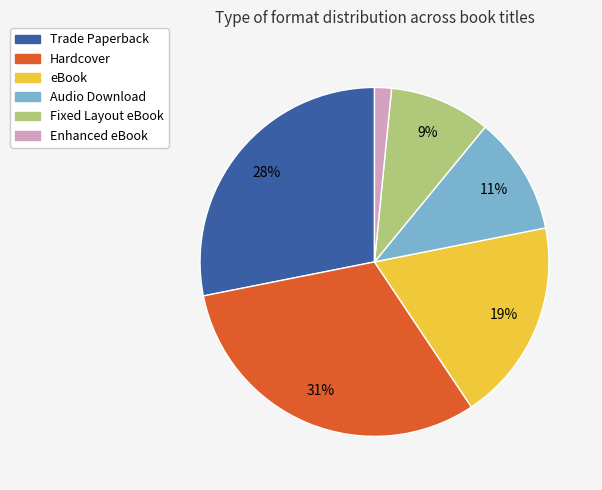

Which has a higher value, eBook or Audio Download?

eBook